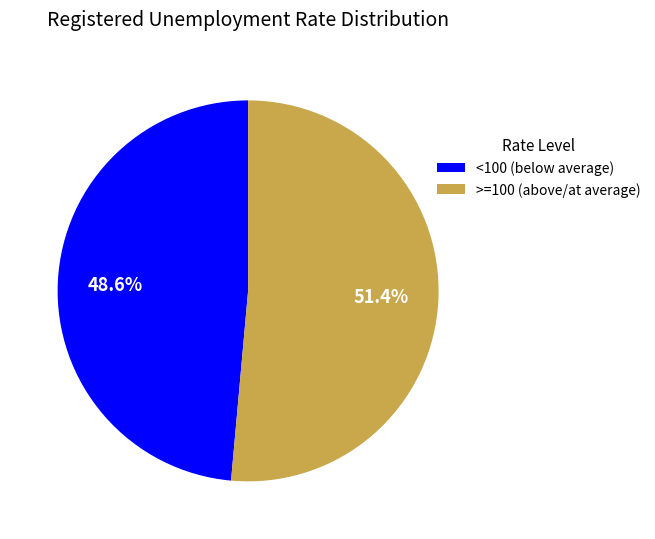

Which has a higher value, >=100 (above/at average) or <100 (below average)?

>=100 (above/at average)